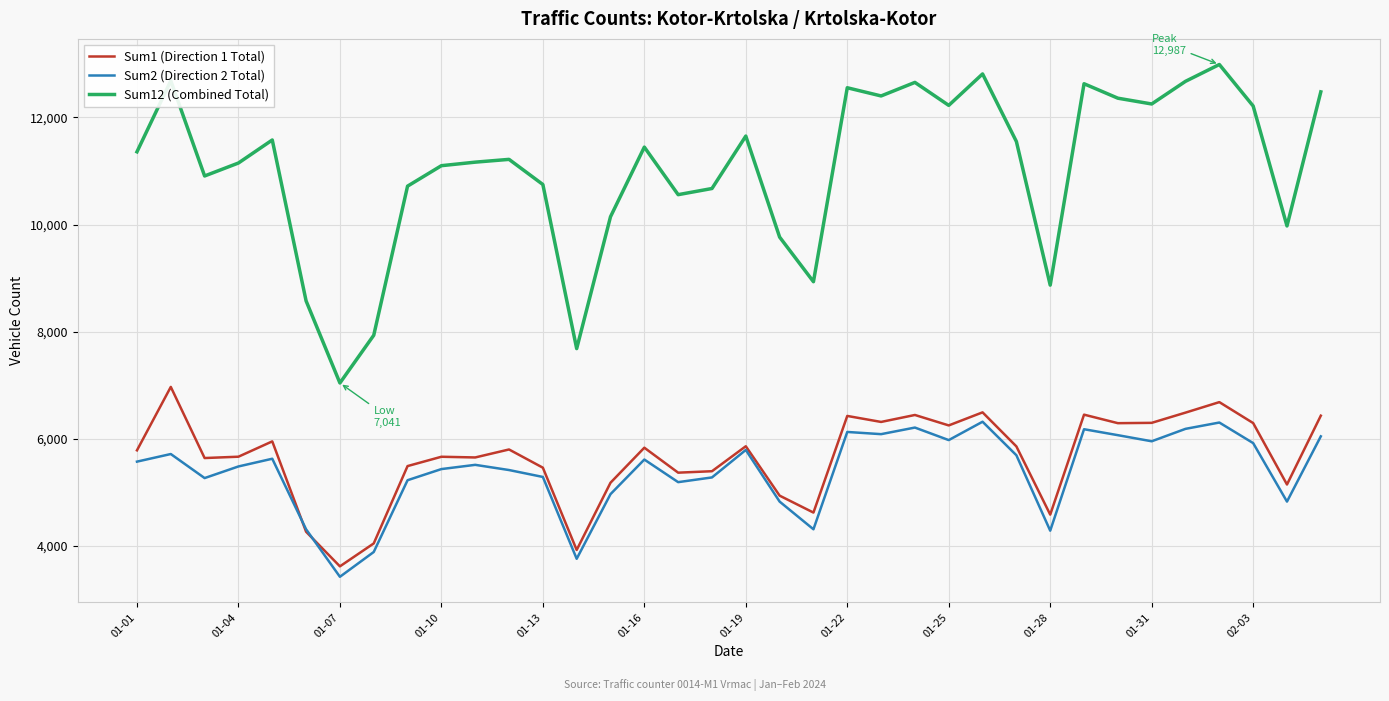

What are all the series names shown in the legend?

Sum1 (Direction 1 Total), Sum2 (Direction 2 Total), Sum12 (Combined Total)